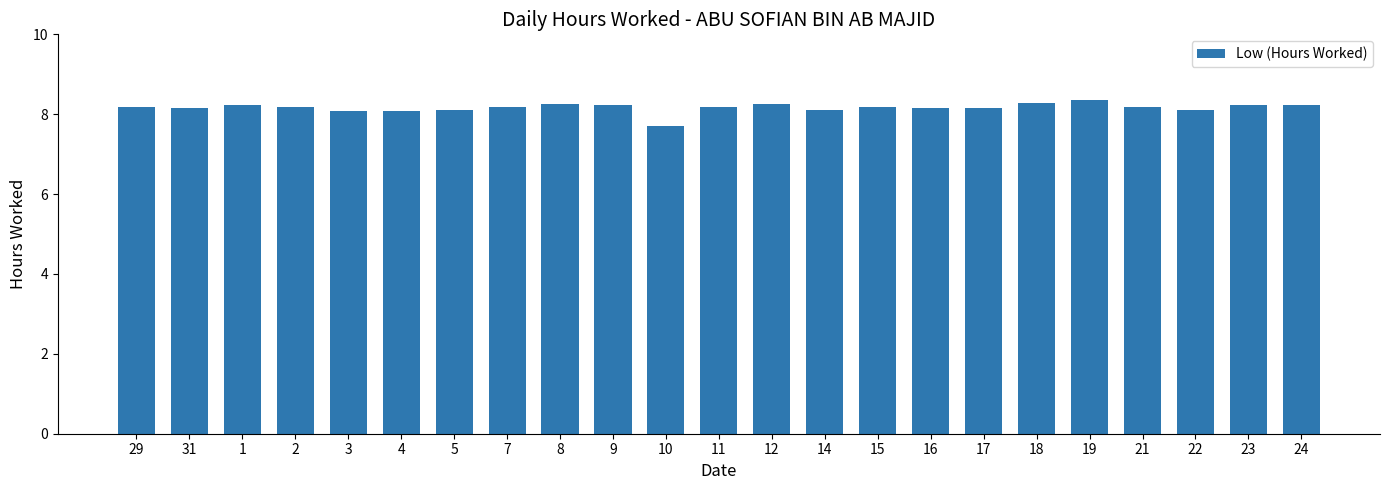

What is the sum of all values?

187.8